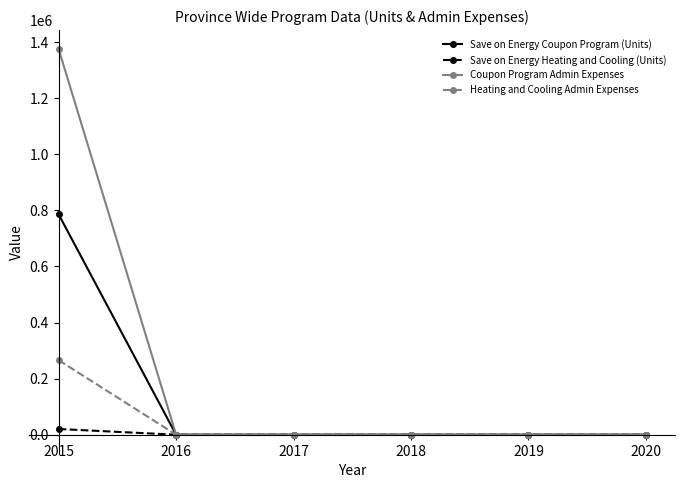

Rank the series by their average value, from lowest to highest.

Save on Energy Heating and Cooling (Units), Heating and Cooling Admin Expenses, Save on Energy Coupon Program (Units), Coupon Program Admin Expenses